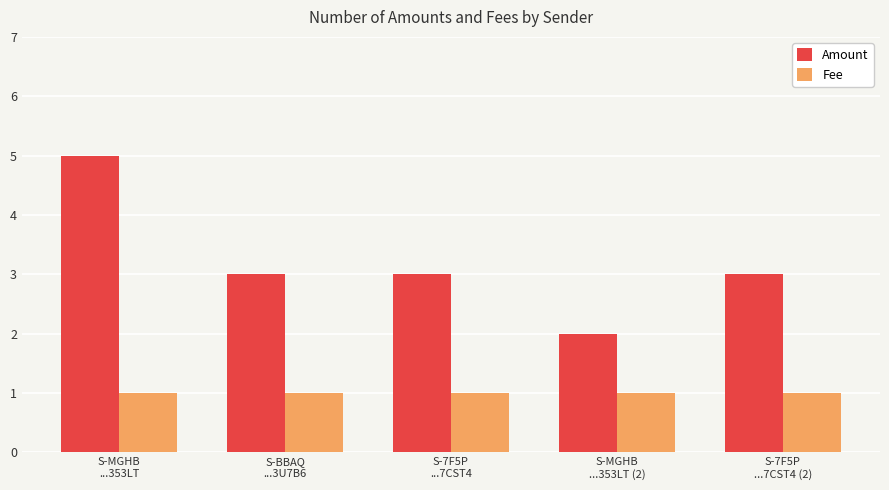

At which label does Amount first exceed 3?

S-MGHB
...353LT